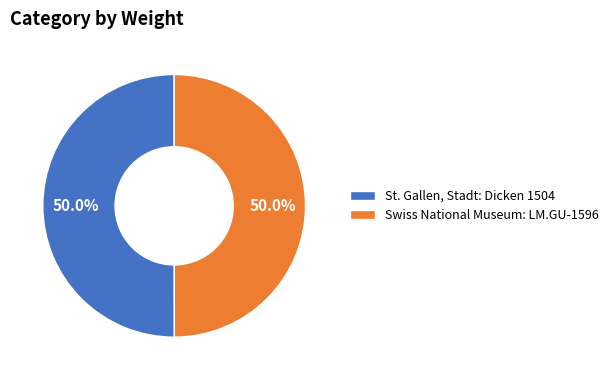

What is the ratio of the value at Swiss National Museum: LM.GU-1596 to the value at St. Gallen, Stadt: Dicken 1504?

1.0